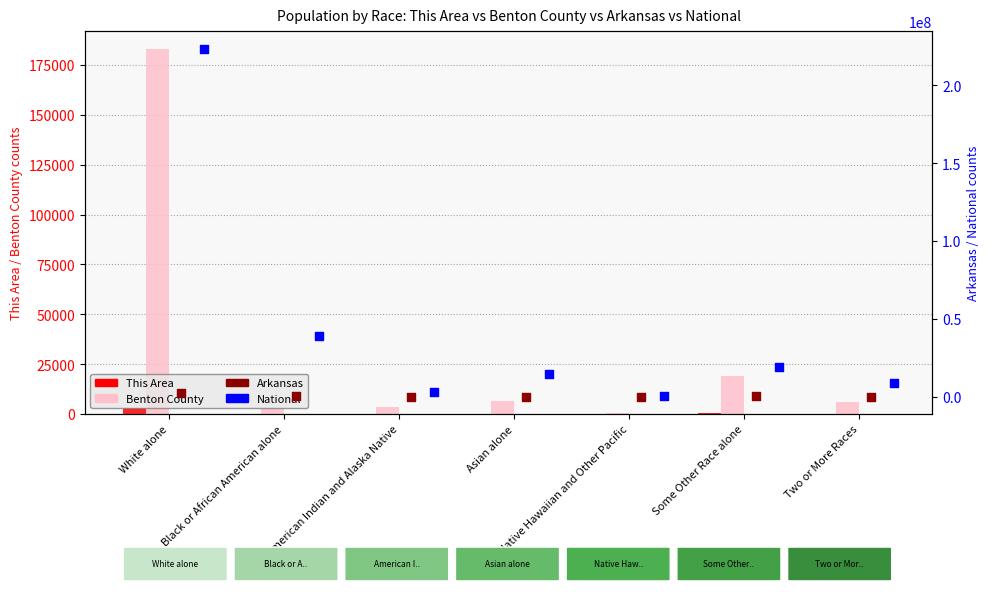

Which series has the largest Y range (max minus min)?

National